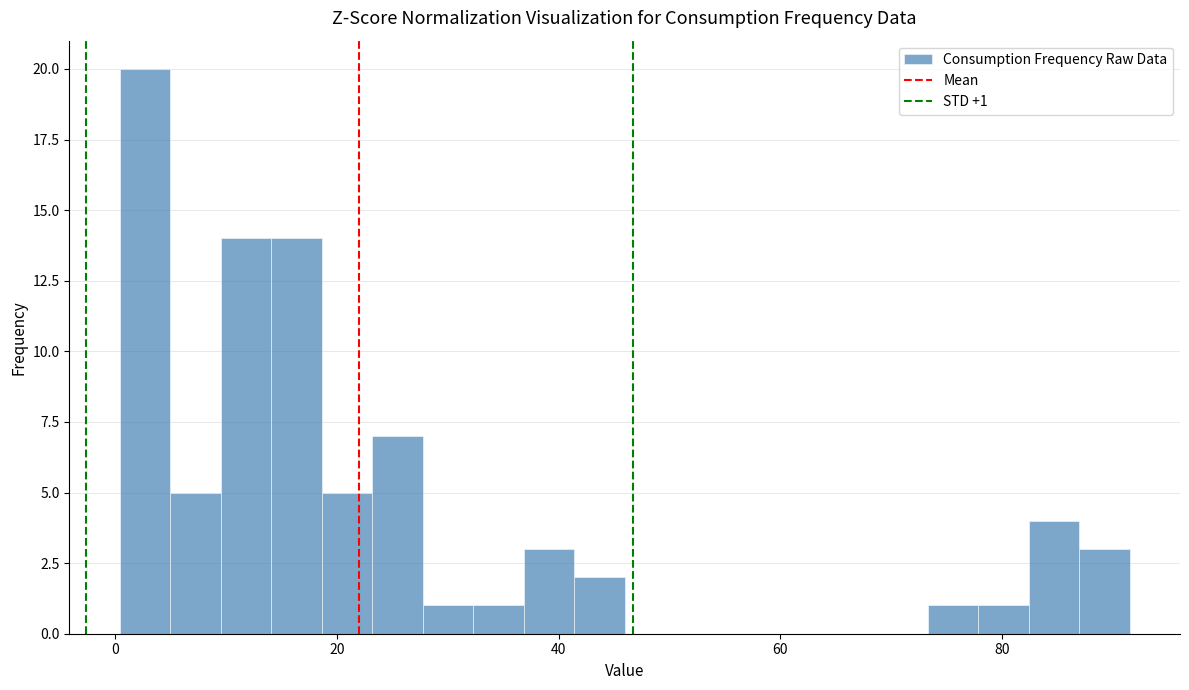

Read against the x-axis, roughly where is the centre of the tallest bar?

2